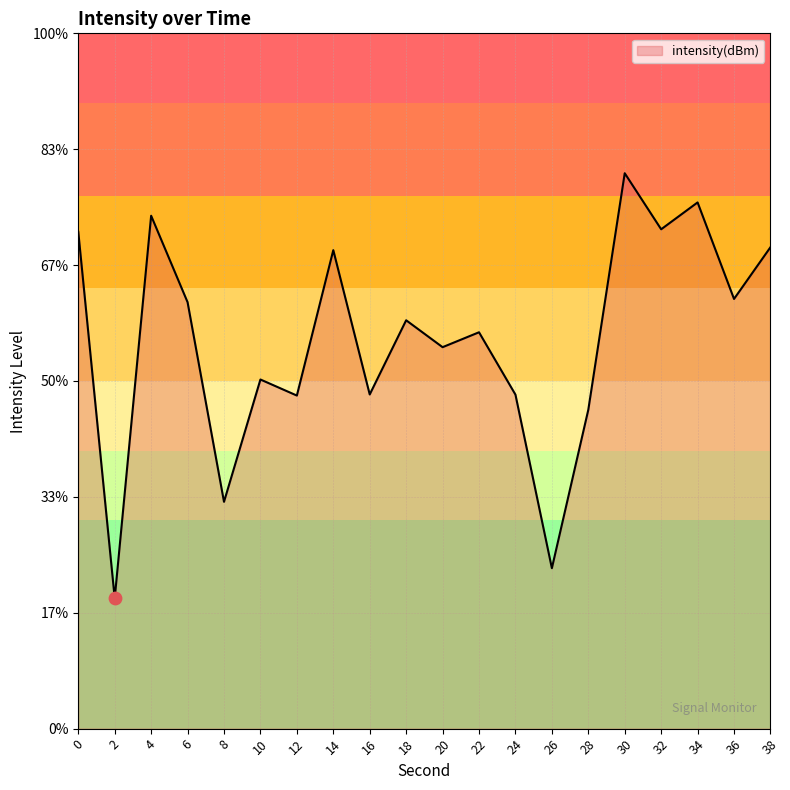

Which has a higher value, 26 or 2?

26